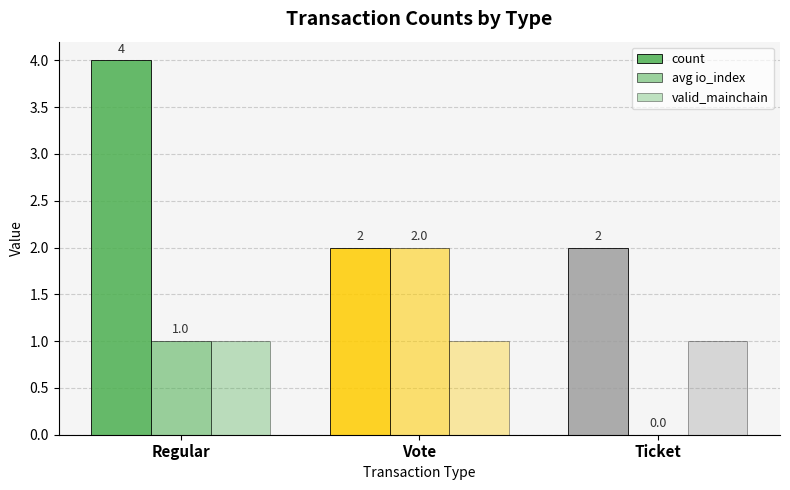

What is the label of the 3rd bar from the left?

Ticket